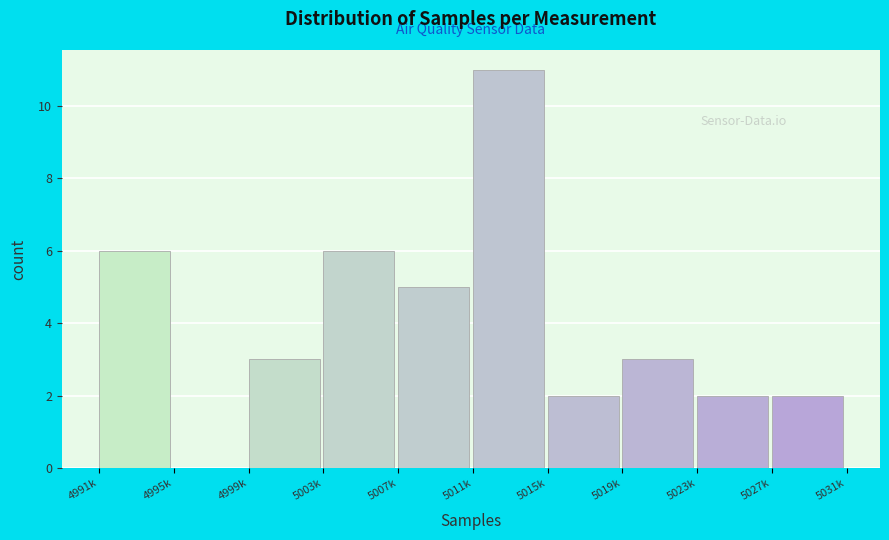

Reading left to right, extract all data points from this chart.

4991k=6	4995k=0	4999k=3	5003k=6	5007k=5	5011k=11	5015k=2	5019k=3	5023k=2	5027k=2